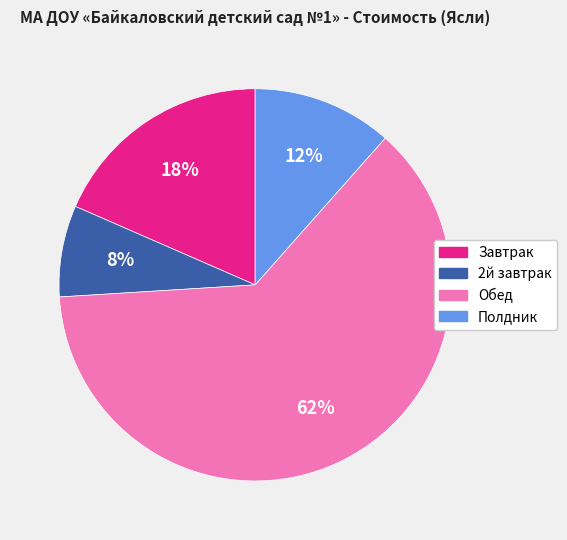

To the nearest percent, what portion does 2й завтрак represent?

8%